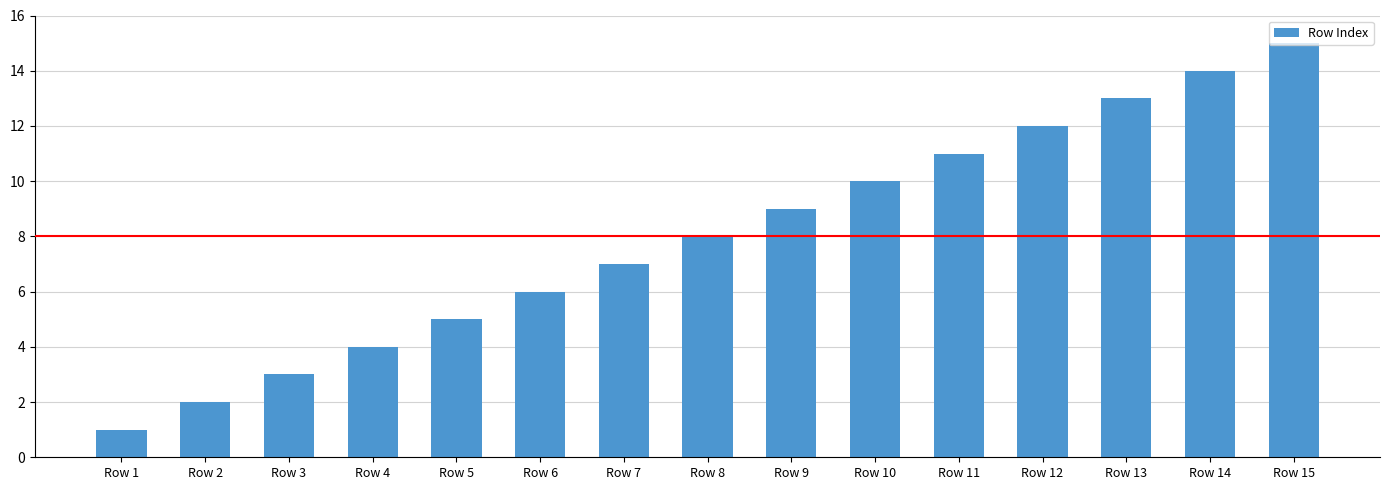

What is the difference between the maximum and minimum values?

14